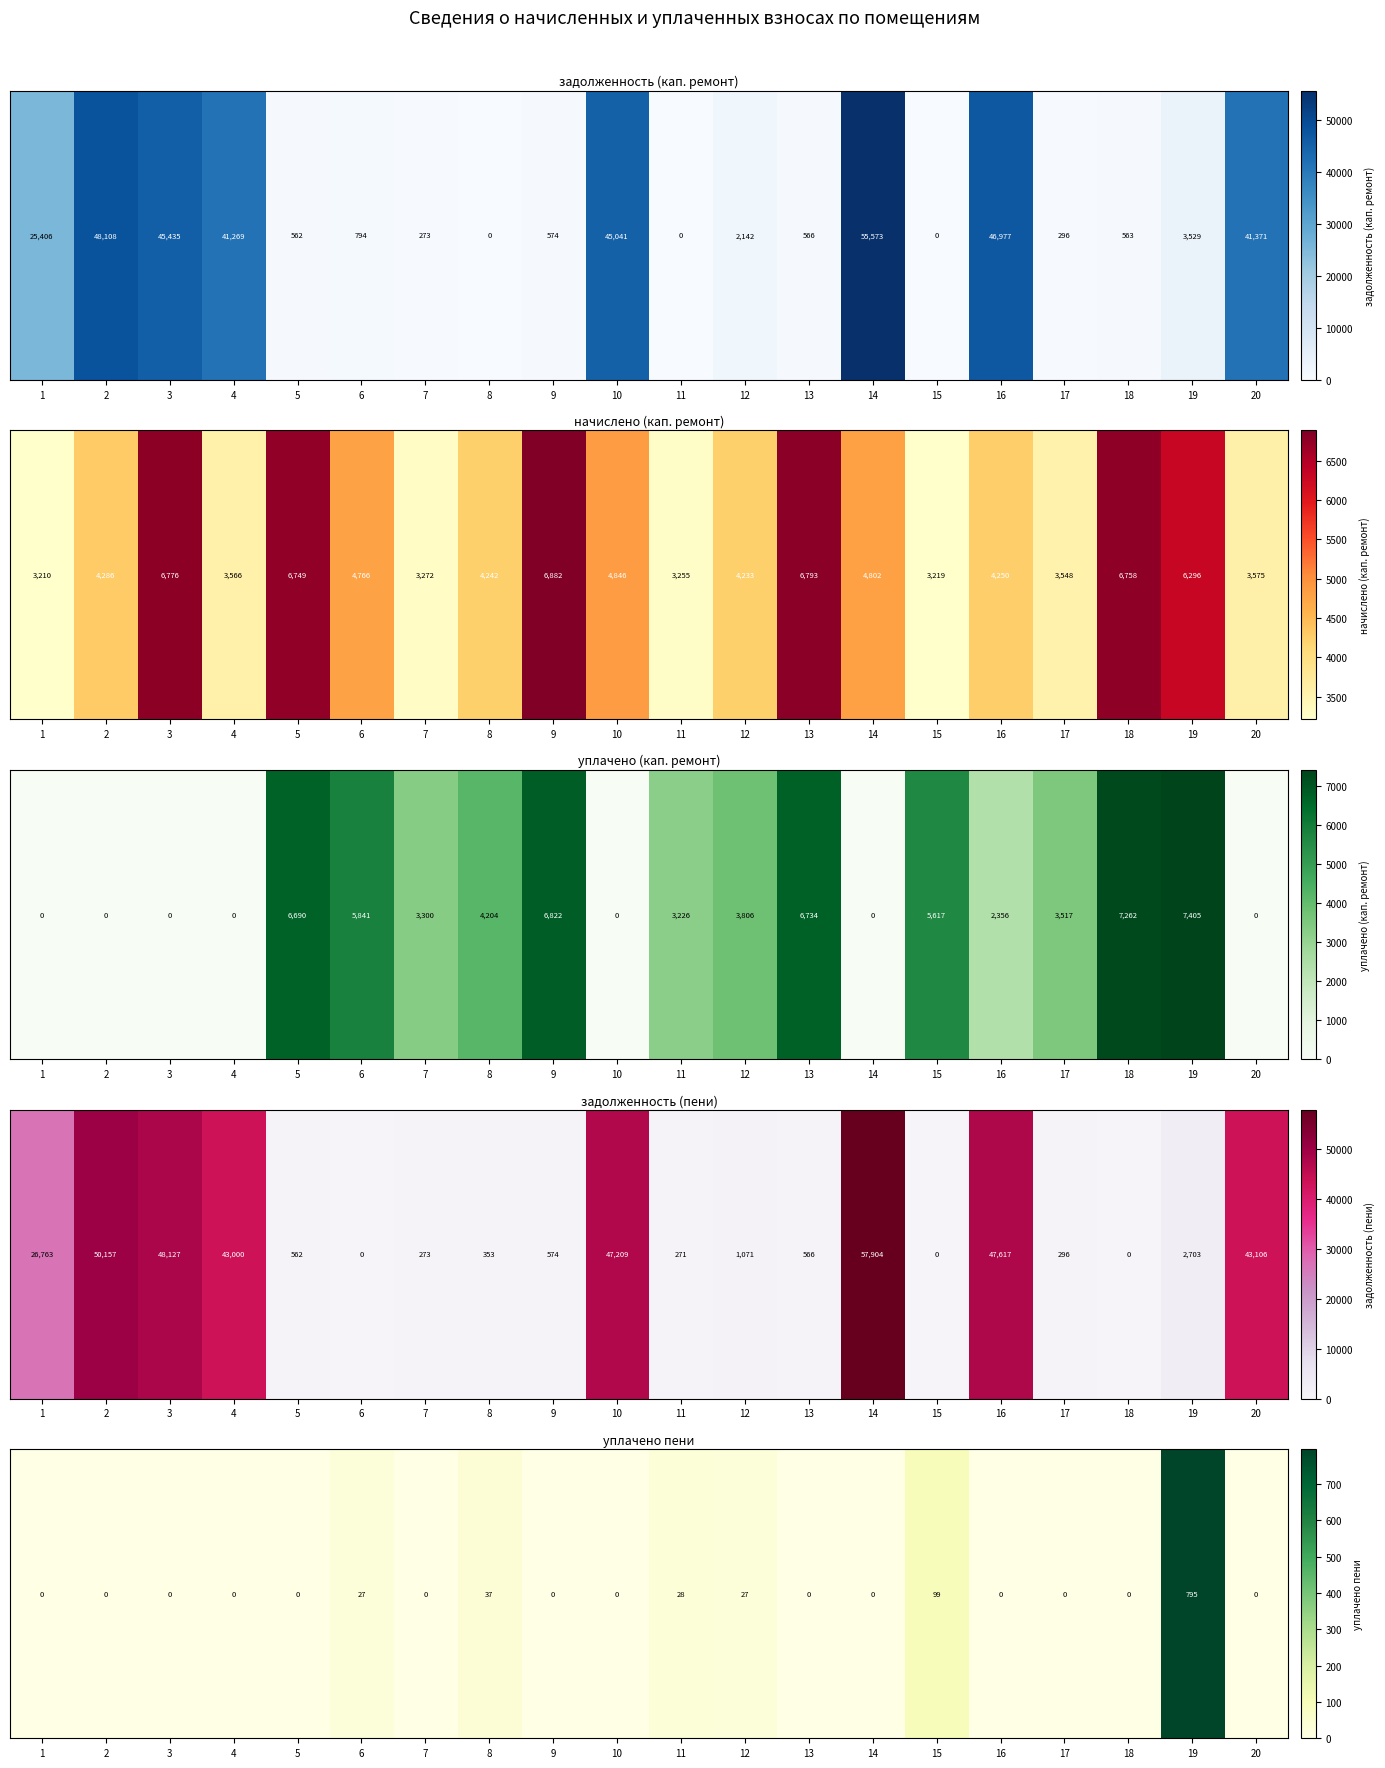

Is it true that the value at 10 is 245.6?

False